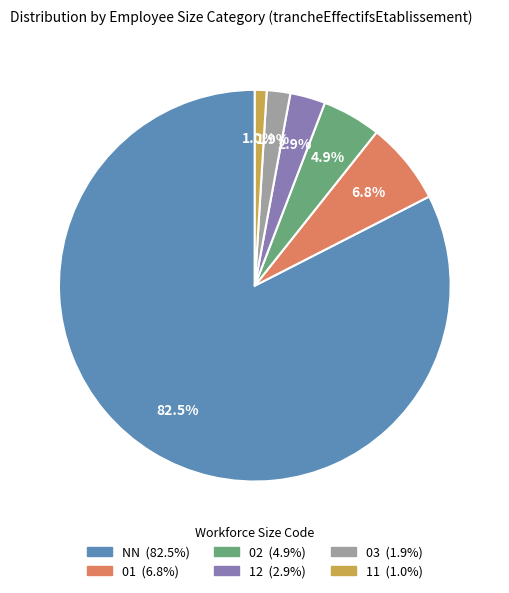

Is there any slice that represents more than half of the pie?

Yes